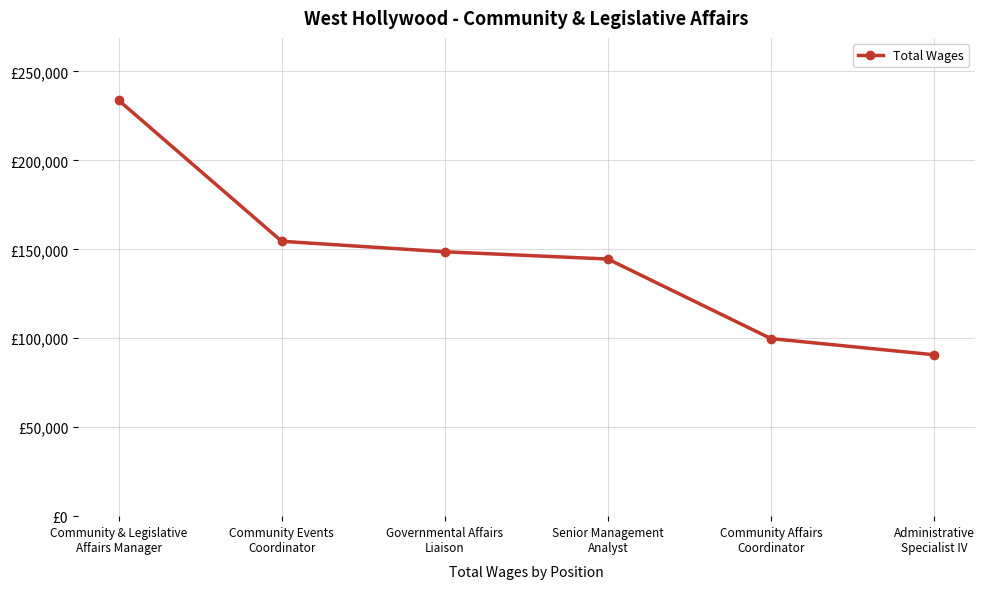

True or false: the data has more than 2 interior local peaks.

False